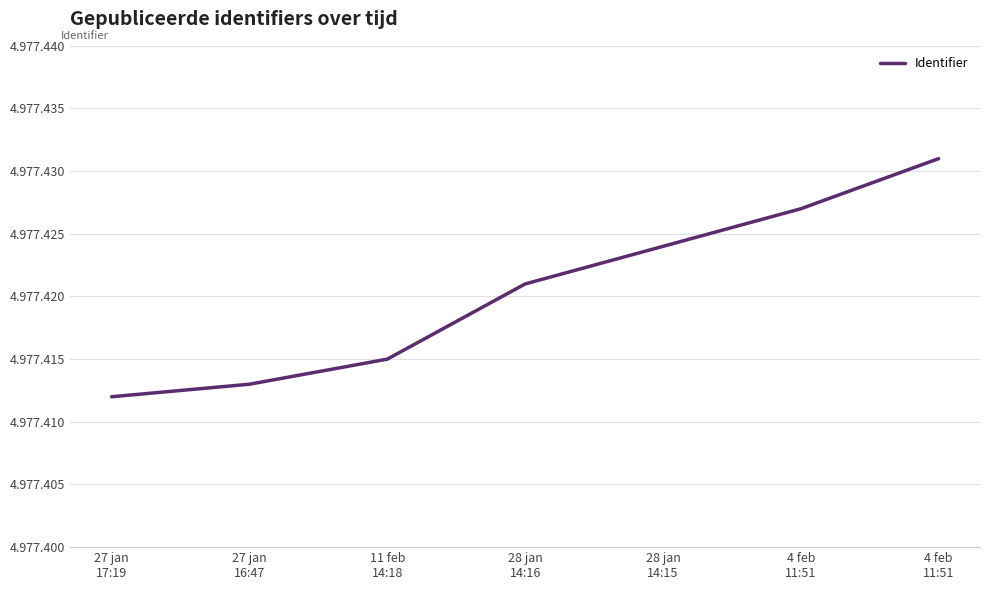

At which category does the chart reach its peak across all series?

4 feb
11:51